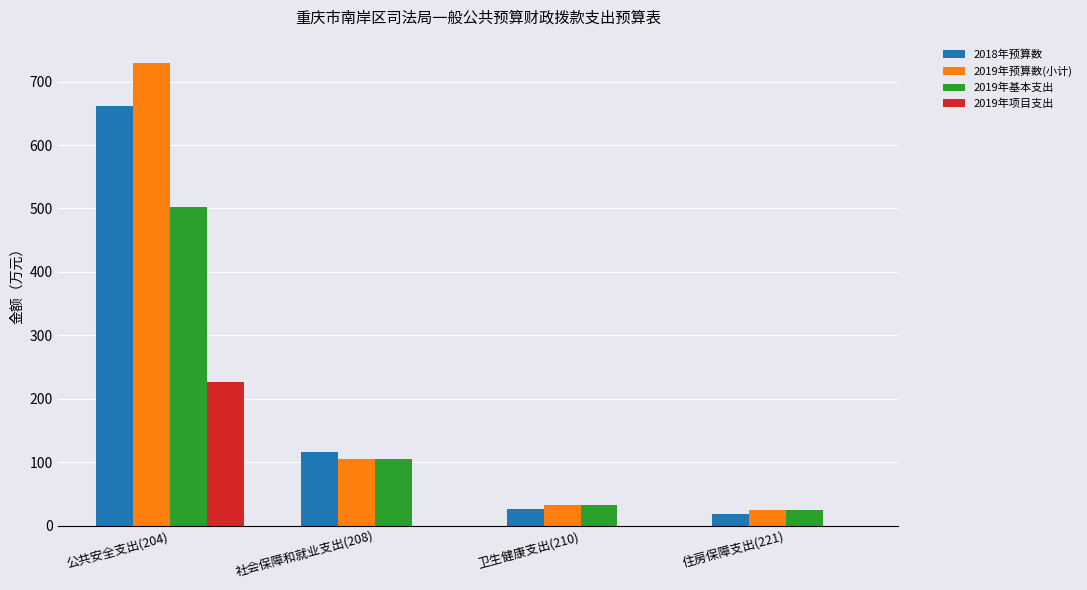

Are the bars horizontal?

No